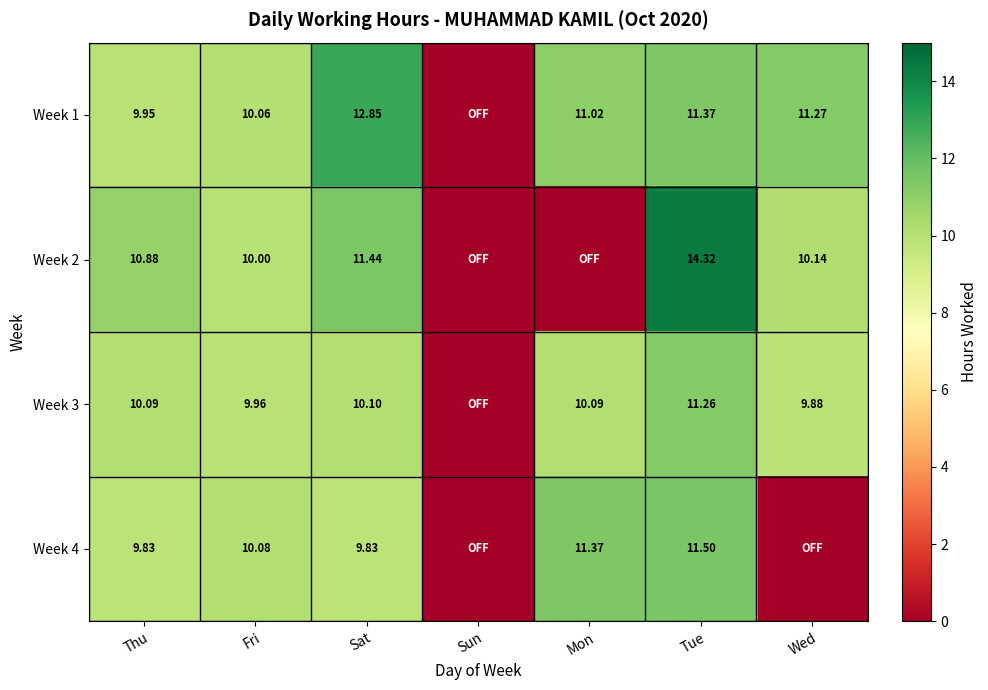

What is the spread (max minus min) of values at Fri?

0.1